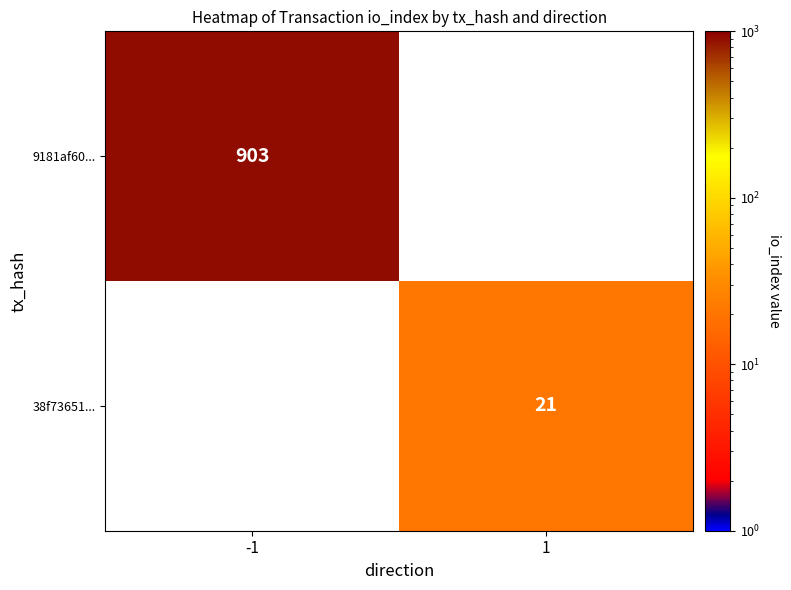

True or false: 9181af60... has a value of 903 at -1.

True